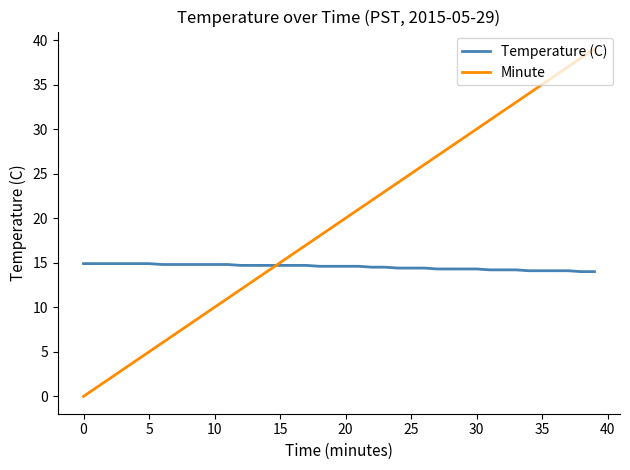

Which series has the largest total across all categories?

Minute